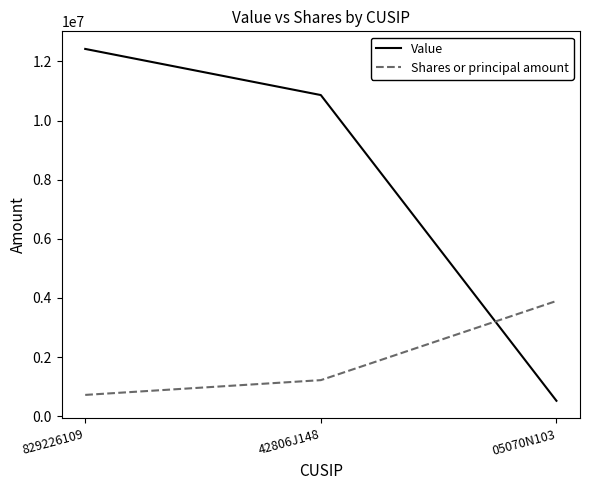

Does the chart display data point markers on the line(s)?

No